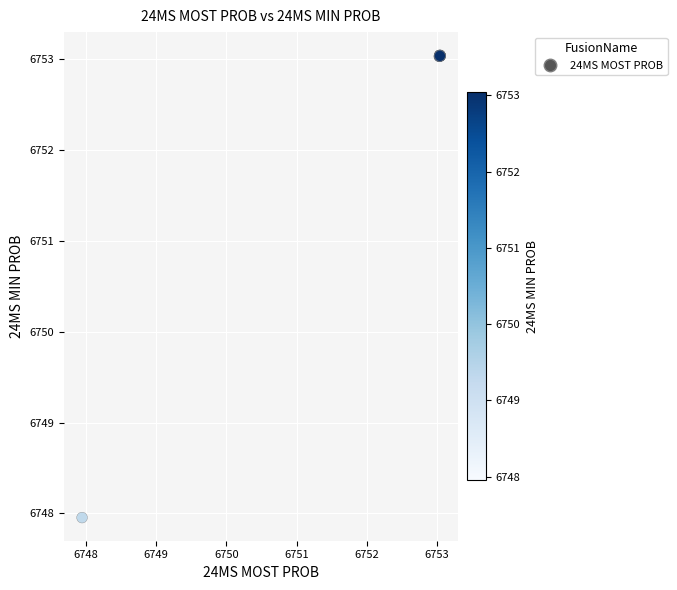

What Y value in the scatter plot is closest to 6750?

6748.0